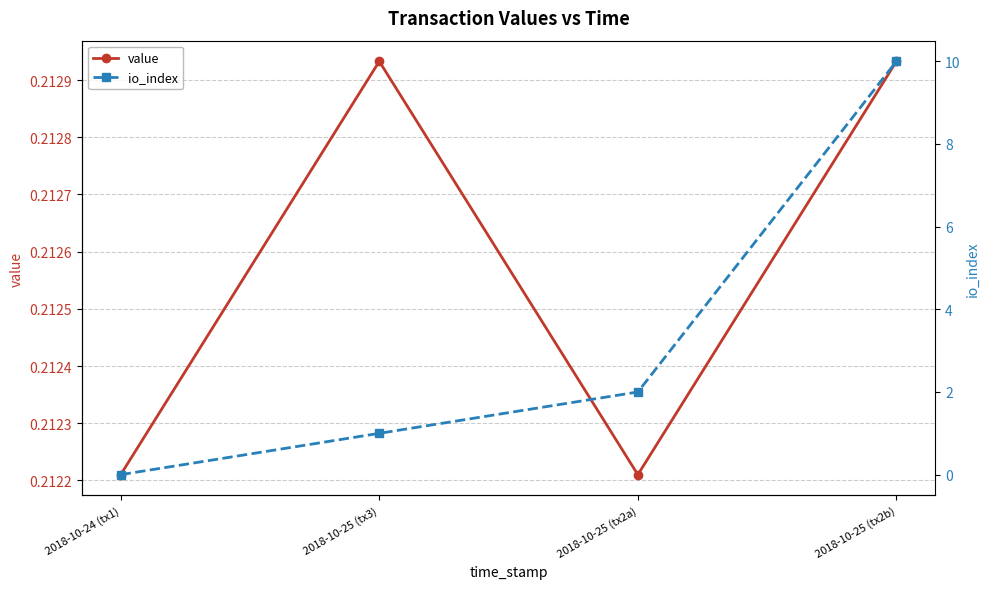

What is the sum of the io_index values at 2018-10-25 (tx2a) and 2018-10-25 (tx3)?

3.0